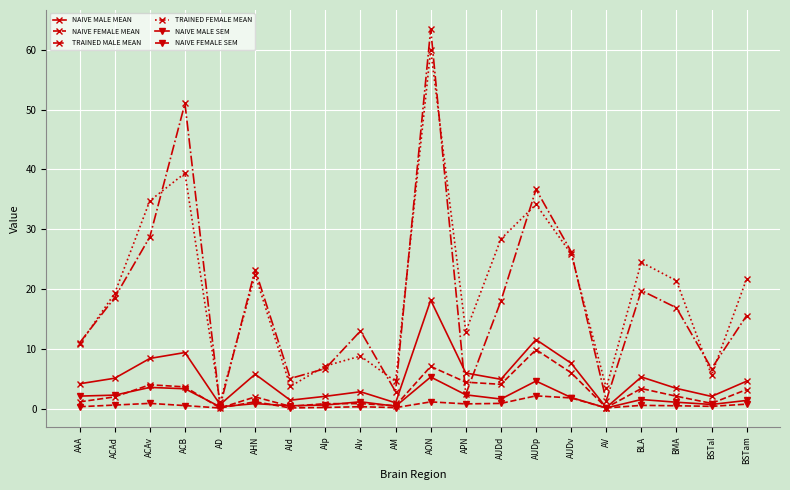

The TRAINED FEMALE MEAN series shows 52.8 at AUDp. True or false?

False